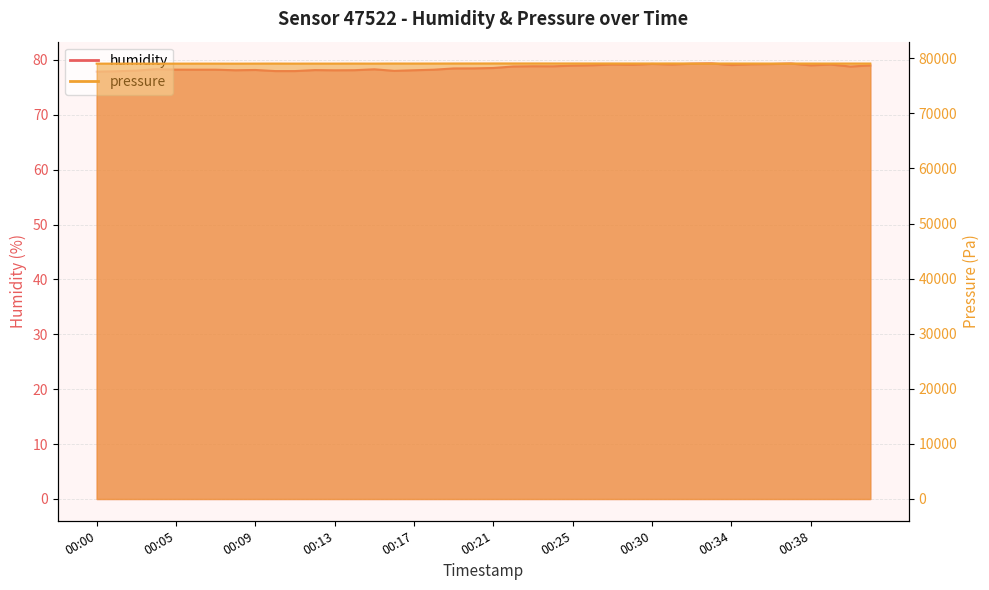

What is the difference between the highest and lowest values at 00:11?

78965.4